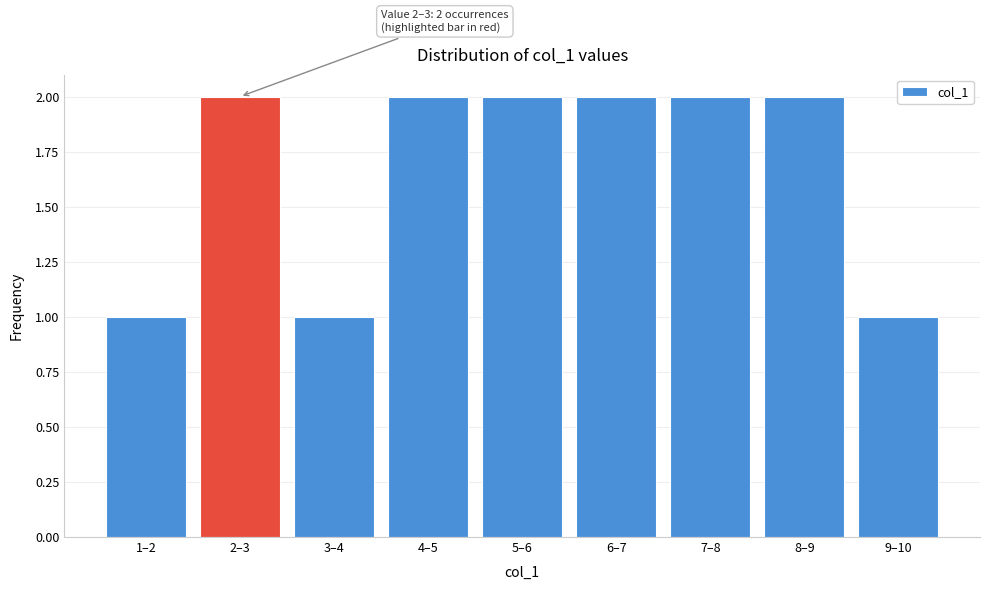

Reading left to right, extract all data points from this chart.

1	2	1	2	2	2	2	2	1